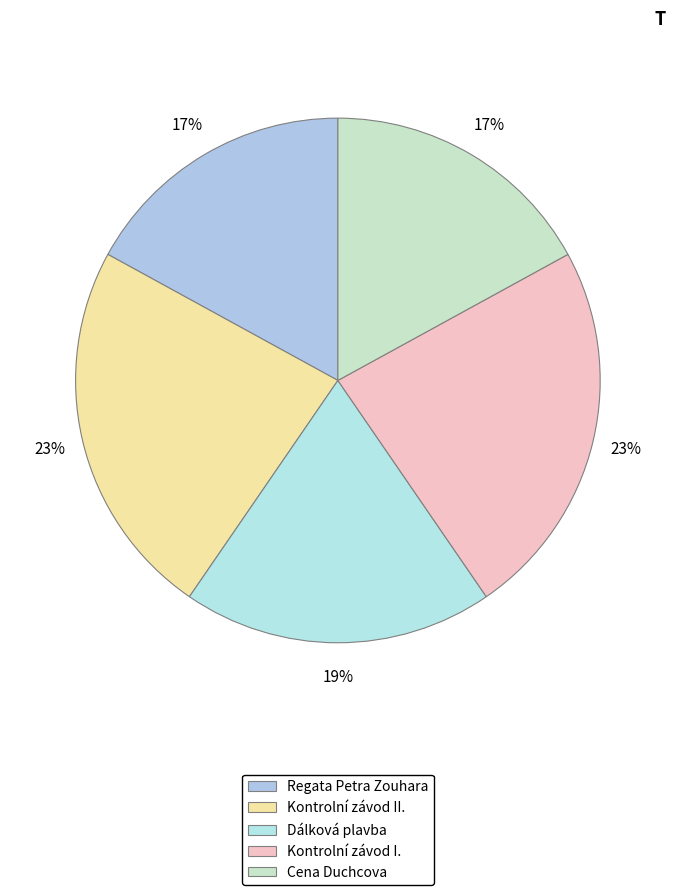

Is it true that Kontrolní závod II. is 32% of the pie?

False